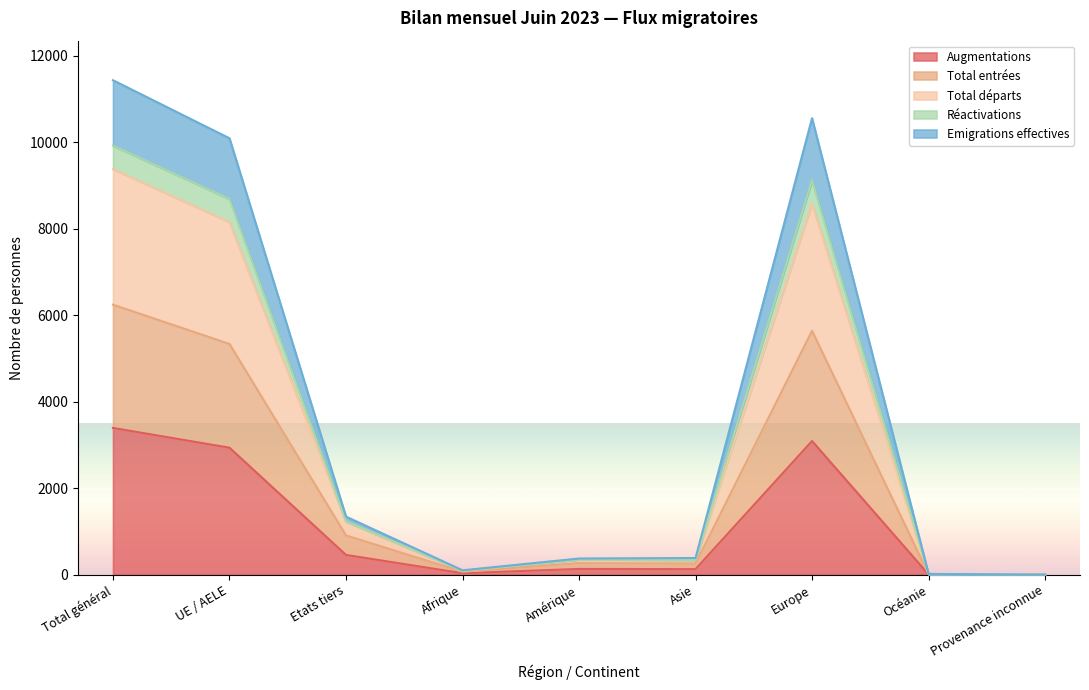

What are all the series names shown in the legend?

Augmentations, Total entrées, Total départs, Réactivations, Emigrations effectives